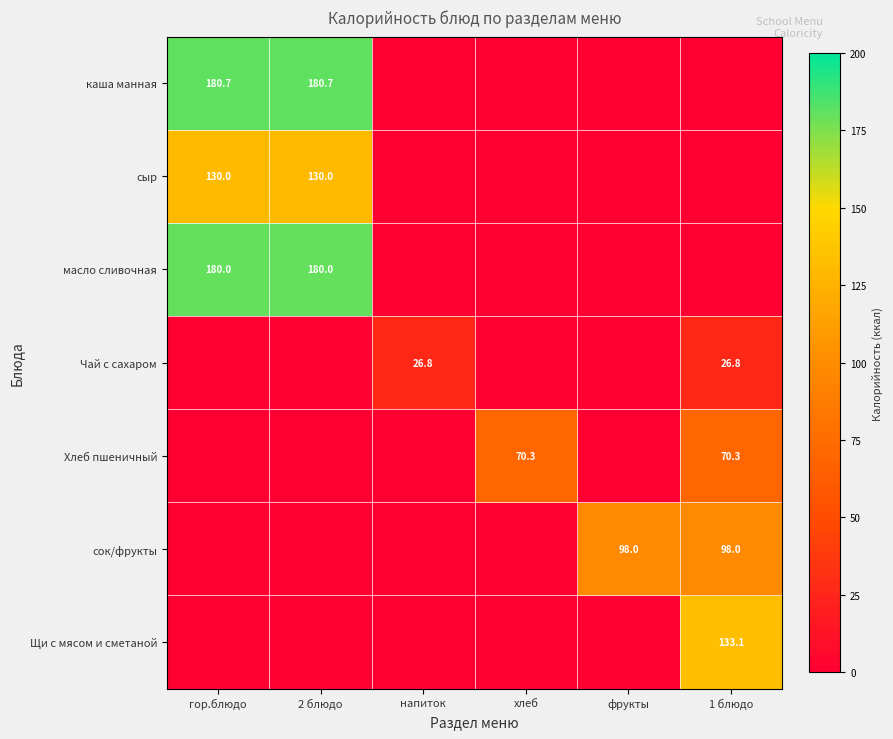

At how many categories does at least one series exceed 116?

3